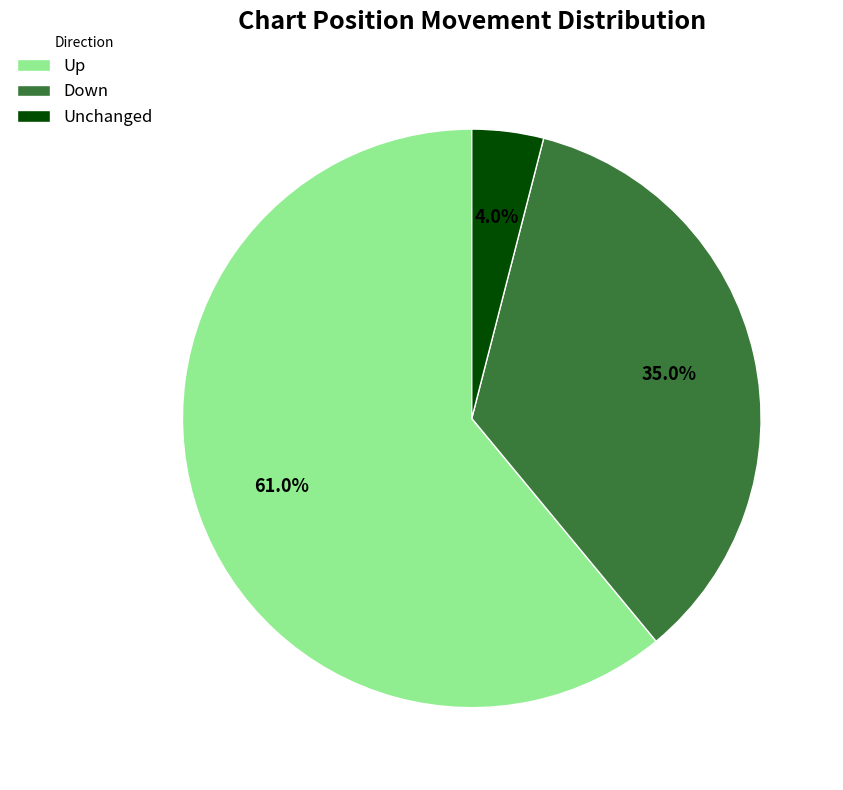

How many segments does this pie chart have?

3